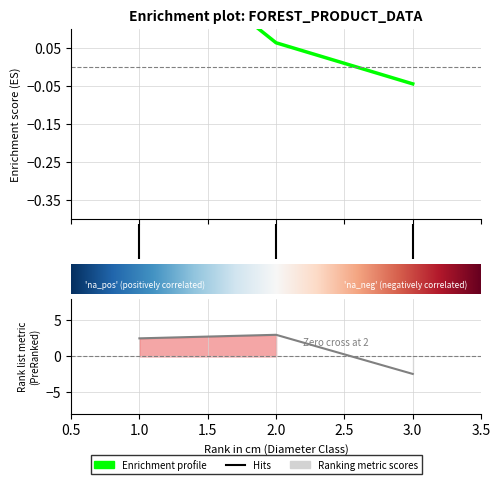

At how many categories does at least one series exceed 2?

2